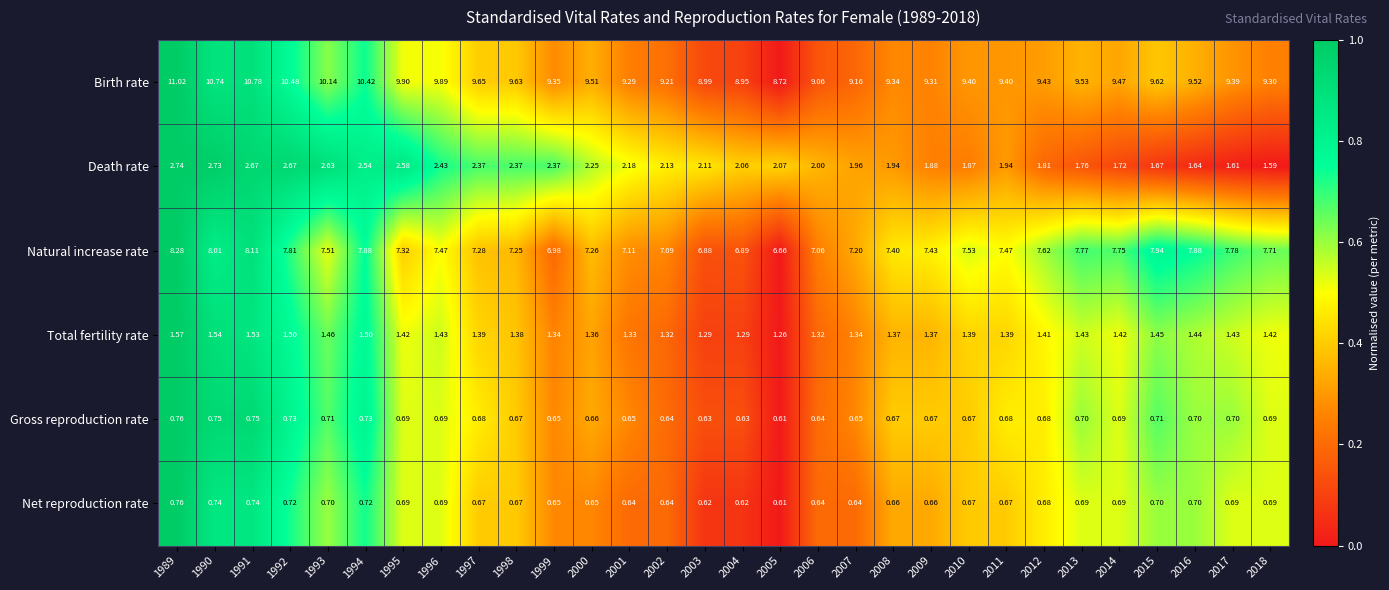

Which series has the largest total across all categories?

Birth rate